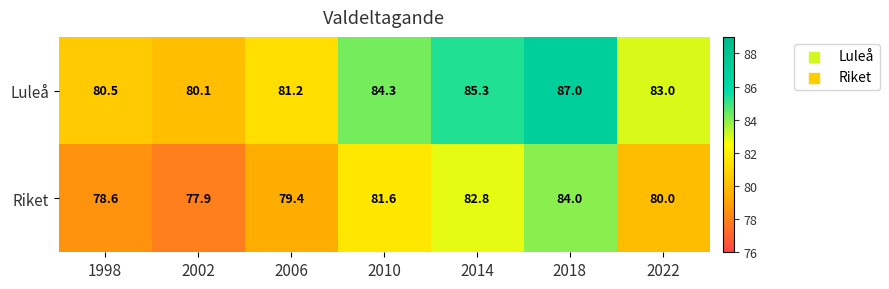

At which category is the sum across all series the highest?

2018